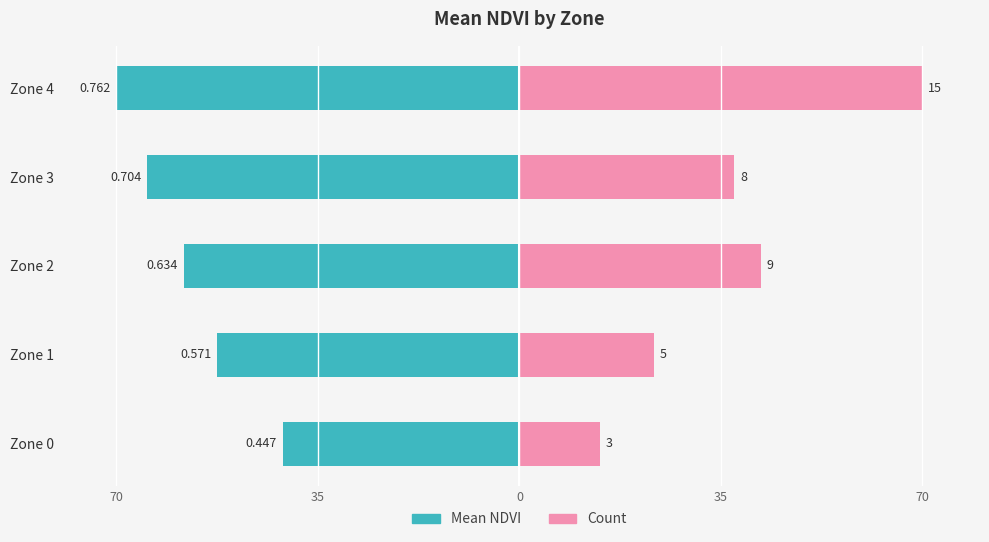

How many values in the Mean NDVI series exceed -58?

2